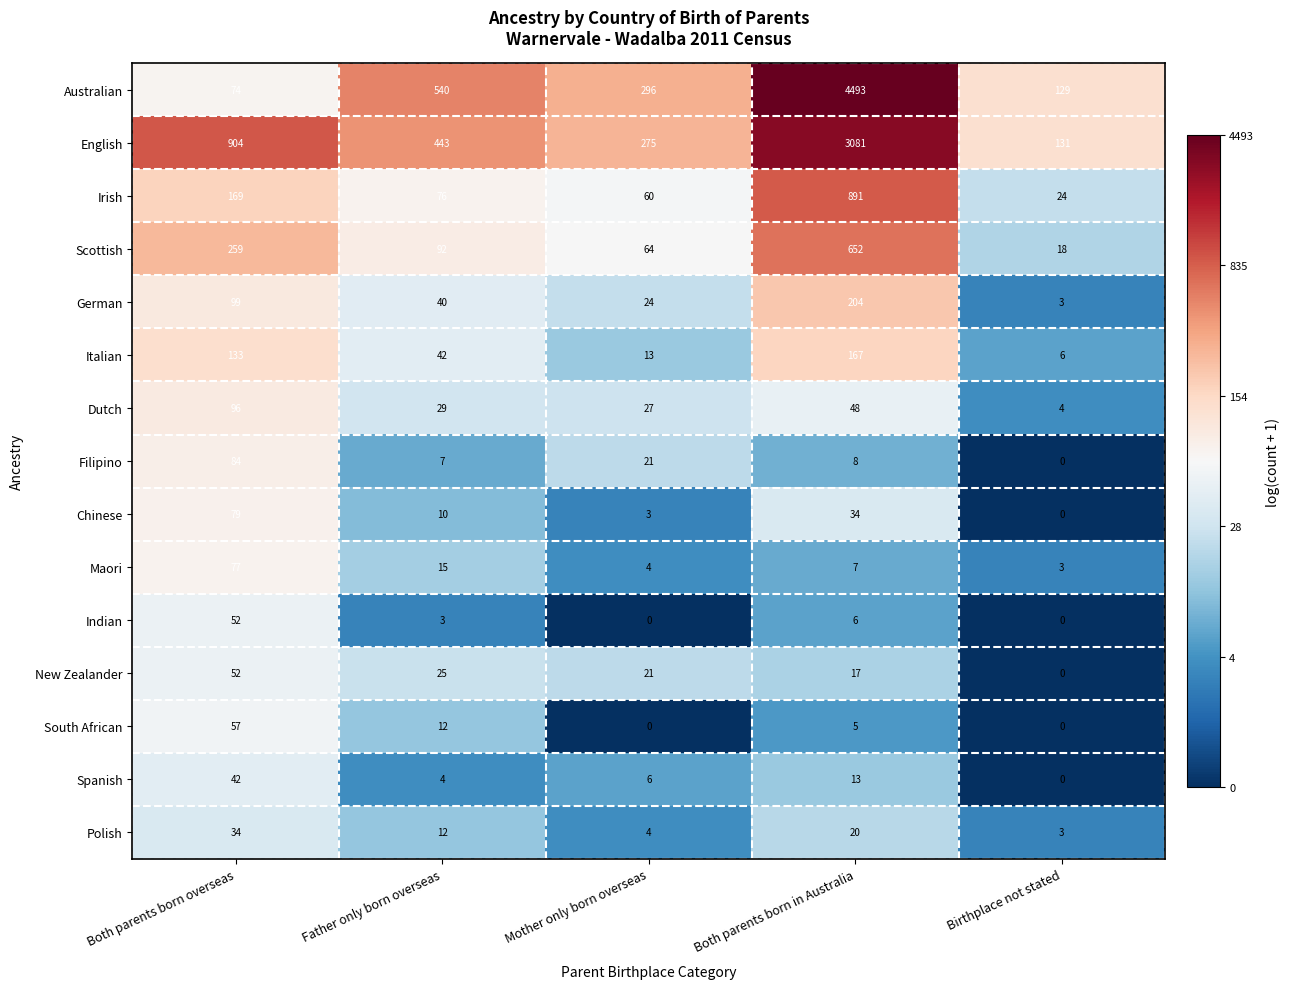

At how many categories does at least one series exceed 3?

5